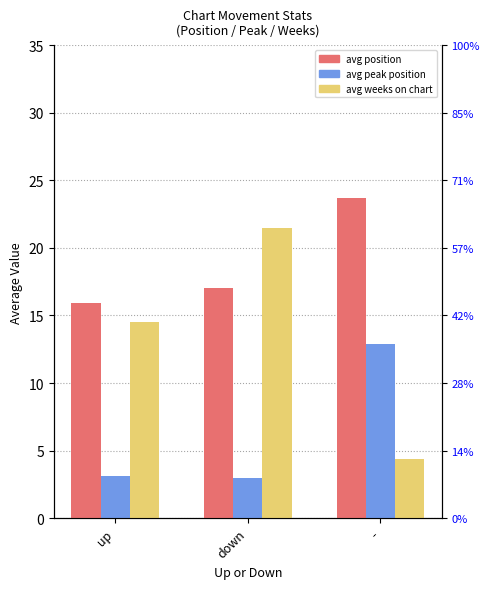

What is the average value of the avg weeks on chart series?

13.5